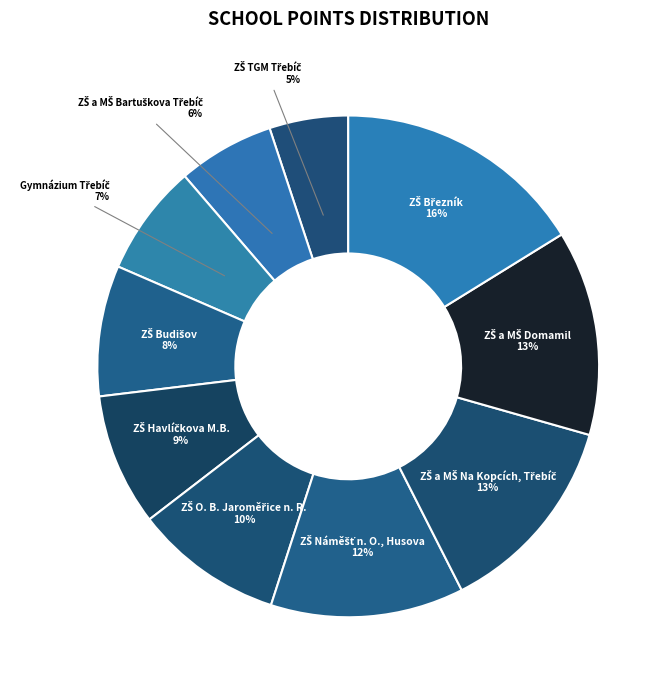

To the nearest percent, what is the average slice percentage?

10%